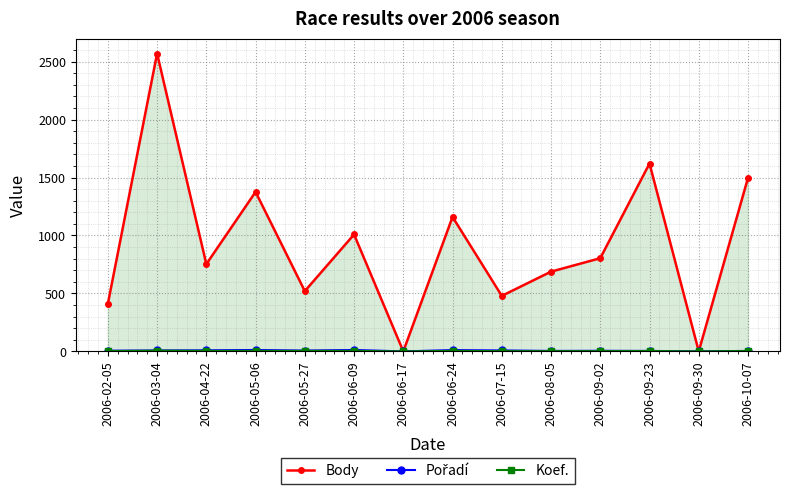

Which series changed the most between 2006-02-05 and 2006-08-05?

Body